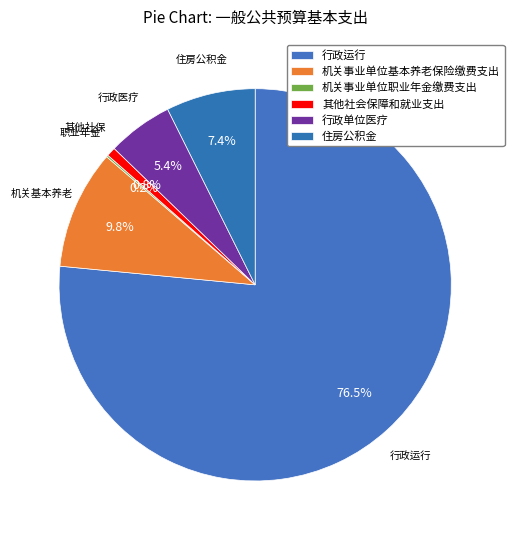

To the nearest percent, what portion does 住房公积金 represent?

7%